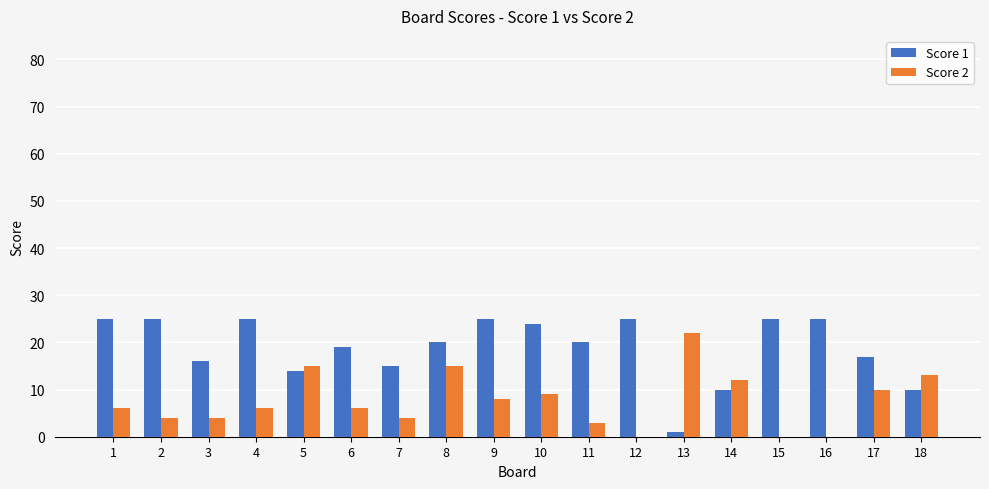

What is the sum of all Score 2 values?

137